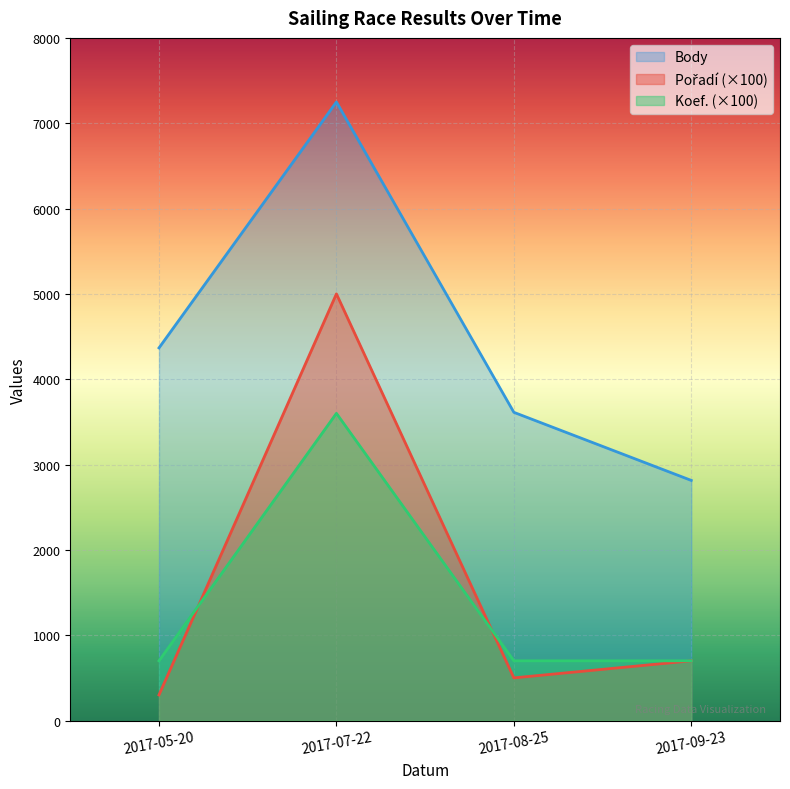

Where is Koef. nearest to the value 2150?

2017-05-20